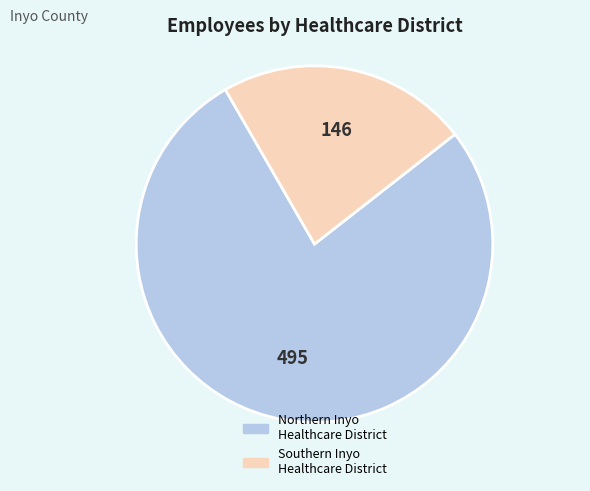

How many slices are in this pie chart?

2